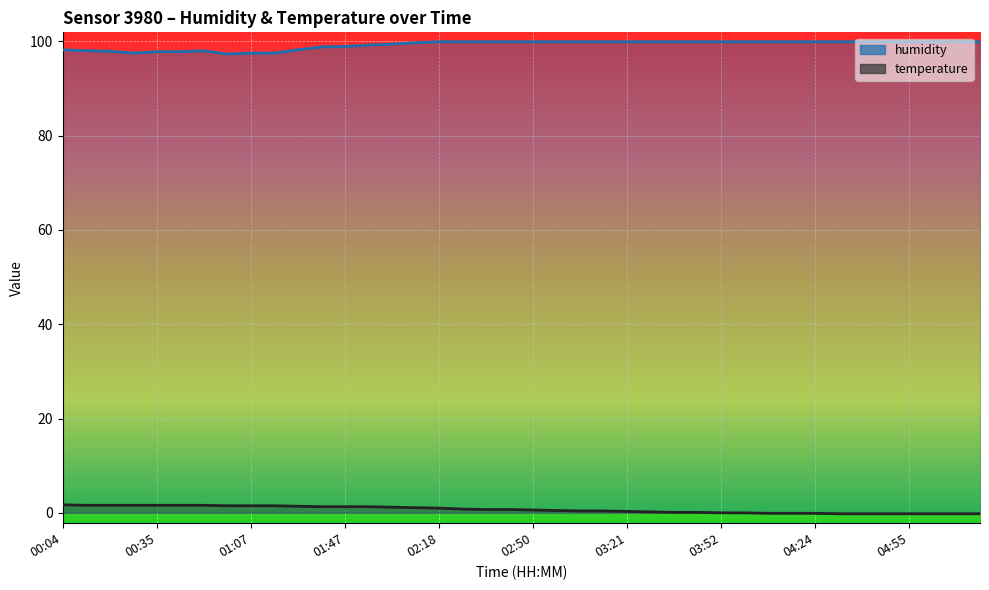

At which label does temperature first exceed 0?

00:04